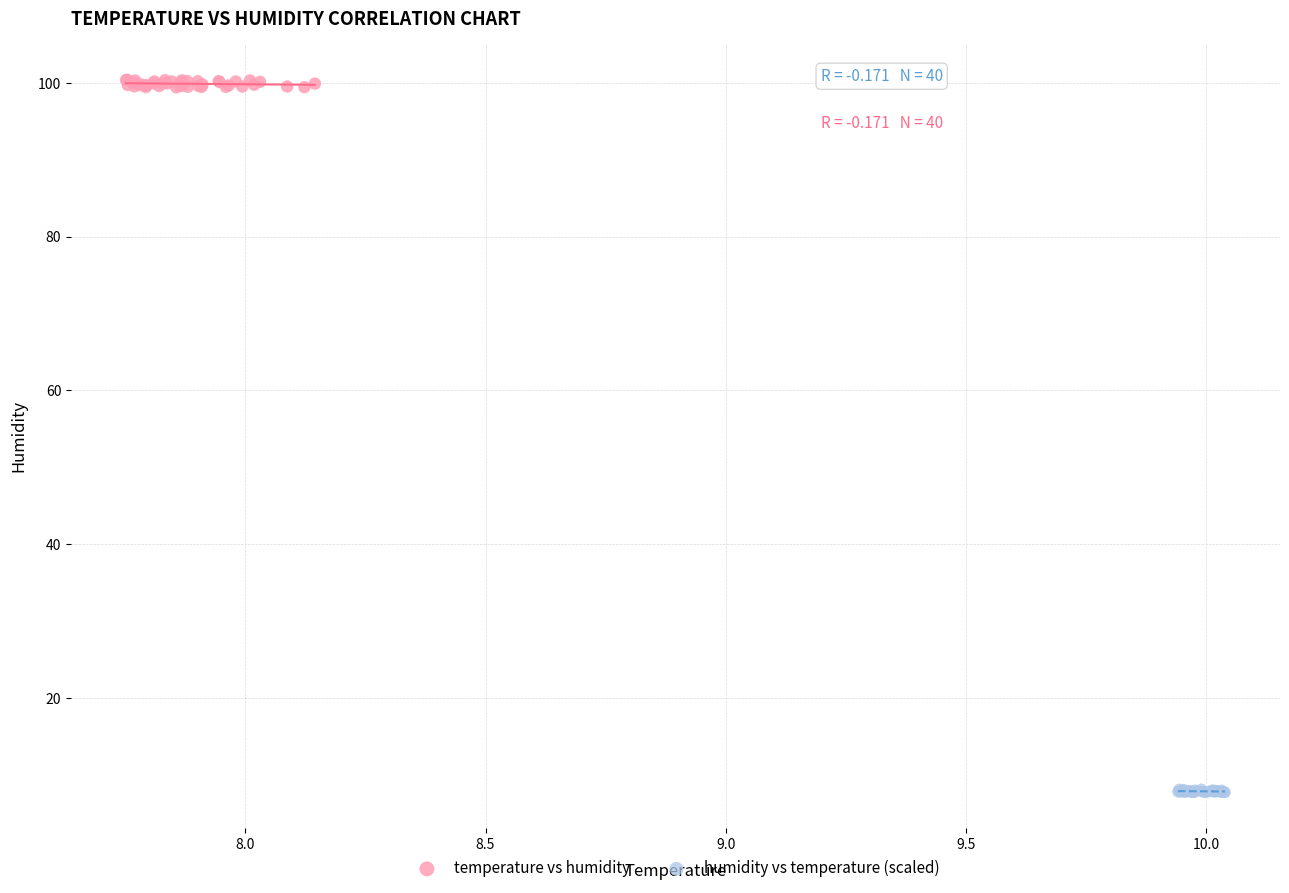

Which series reaches the maximum Y coordinate?

temperature vs humidity